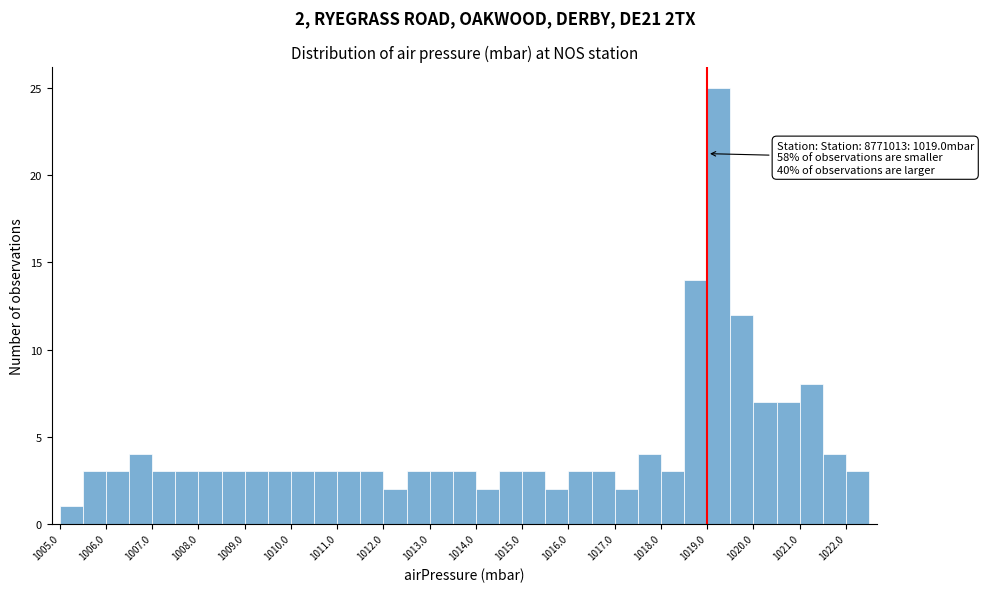

Over which range of the x-axis is the bar tallest?

1019.0 to 1019.5